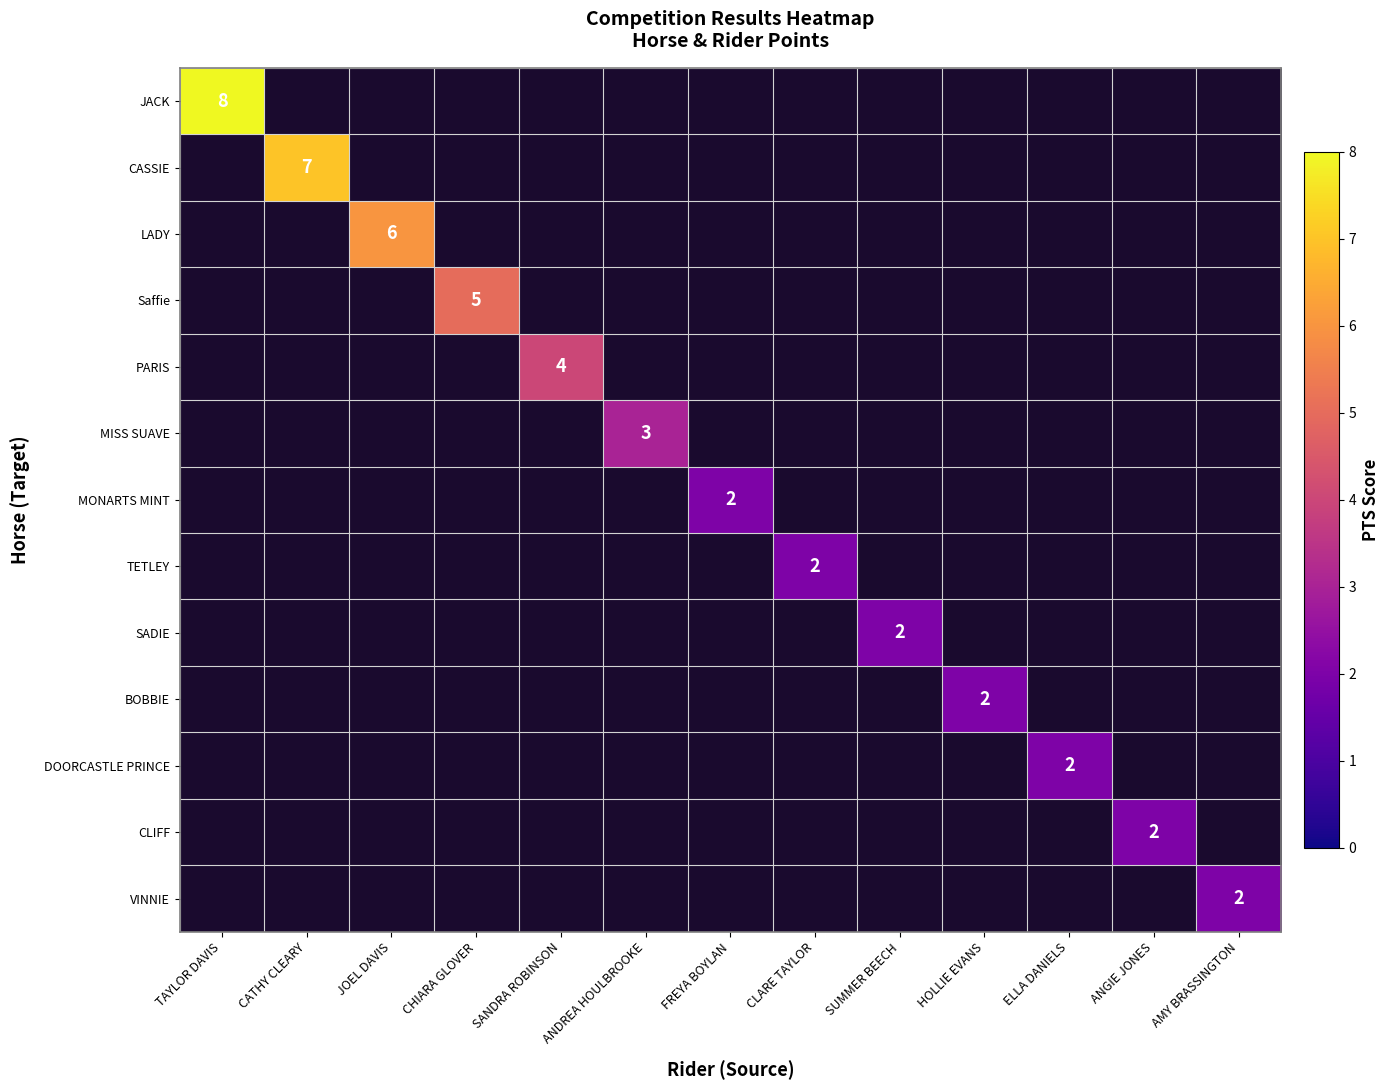

Which series has the largest range (max minus min)?

JACK